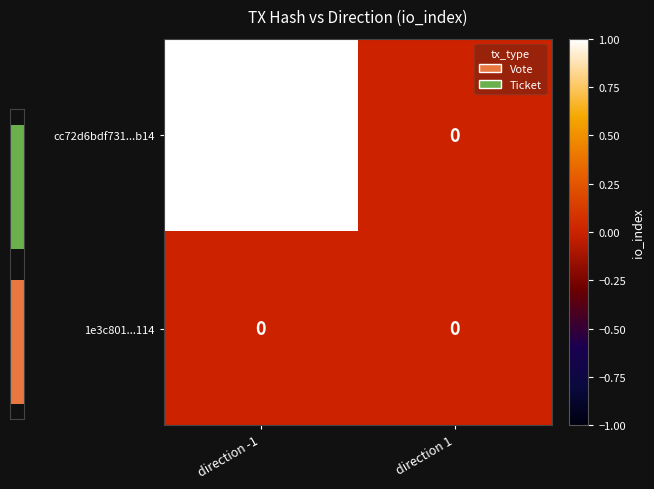

What is the difference between the maximum and minimum values in the cc72d6bdf731...b14 series?

1